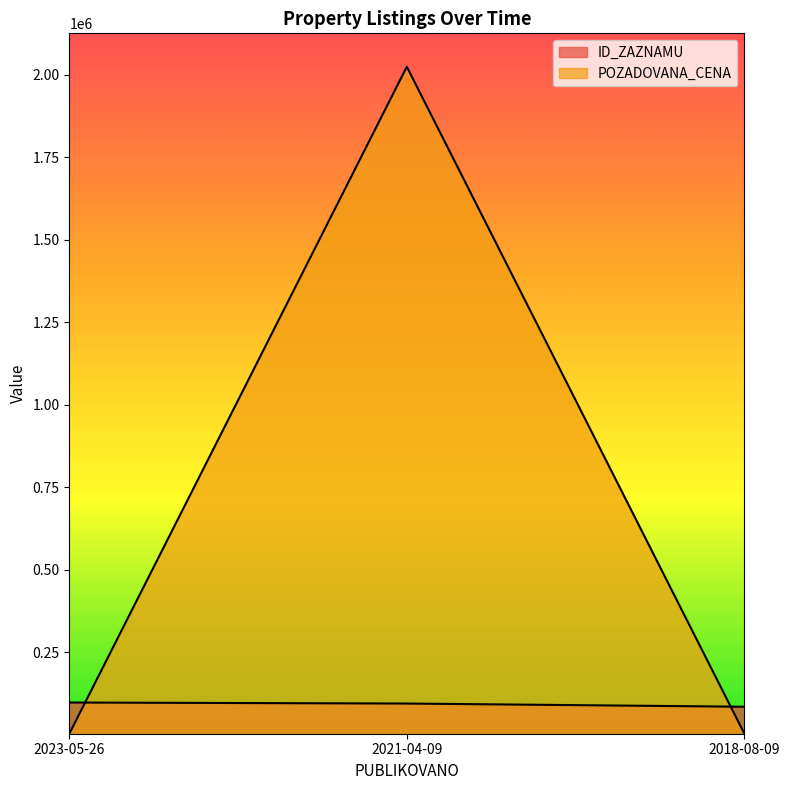

Reading right to left, extract all data points from this chart.

ID_ZAZNAMU: 2018-08-09=85117	2021-04-09=94837	2023-05-26=97948
POZADOVANA_CENA: 2018-08-09=4300	2021-04-09=2024350	2023-05-26=3750